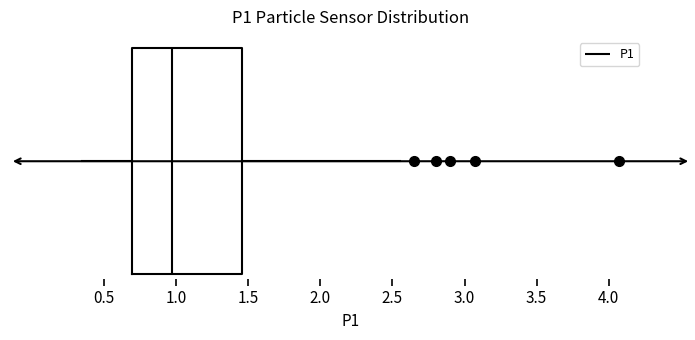

Read this box plot against the x-axis: the position of the median line, the range covered by the box, and the ends of both whiskers. The values are not printed on the chart, so give them approximately, as read against the axis.

median 1.00, box 0.70 to 1.45, whiskers 0.35 to 2.55